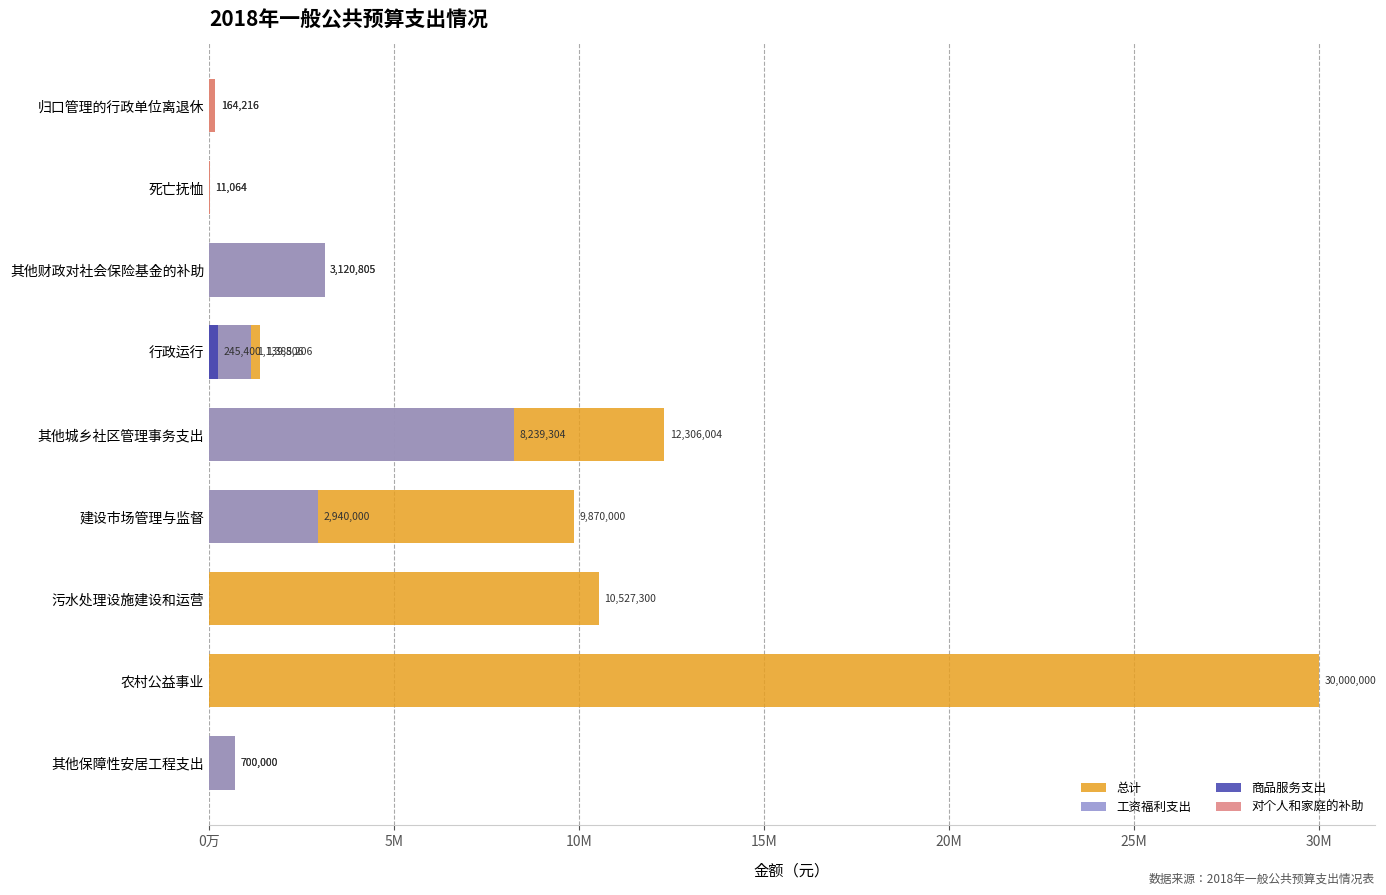

Reading left to right, transcribe all the data shown in this chart.

总计: 164216.0	11064.0	3120805.3	1385206.2	12306003.6	9870000.0	10527300.0	30000000.0	700000.0
工资福利支出: 0.0	0.0	3120805.3	1139806.2	8239303.6	2940000.0	0.0	0.0	700000.0
商品服务支出: 0.0	0.0	0.0	245400.0	0.0	0.0	0.0	0.0	0.0
对个人和家庭的补助: 164216.0	11064.0	0.0	0.0	0.0	0.0	0.0	0.0	0.0